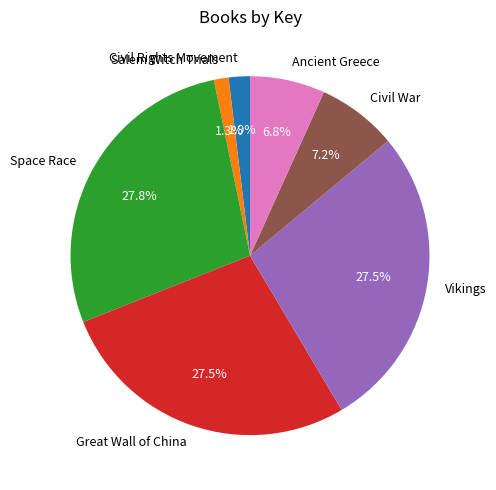

Is the sum of Ancient Greece and Civil War greater than half?

No